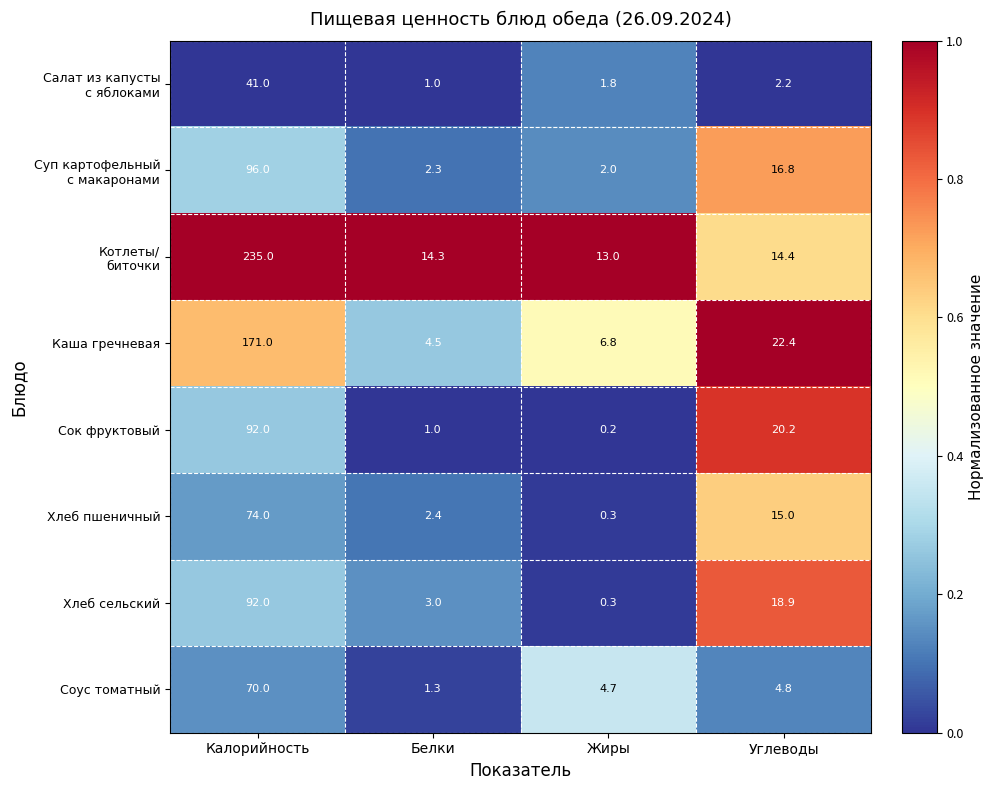

Which label corresponds to the smallest value in the chart?

Жиры